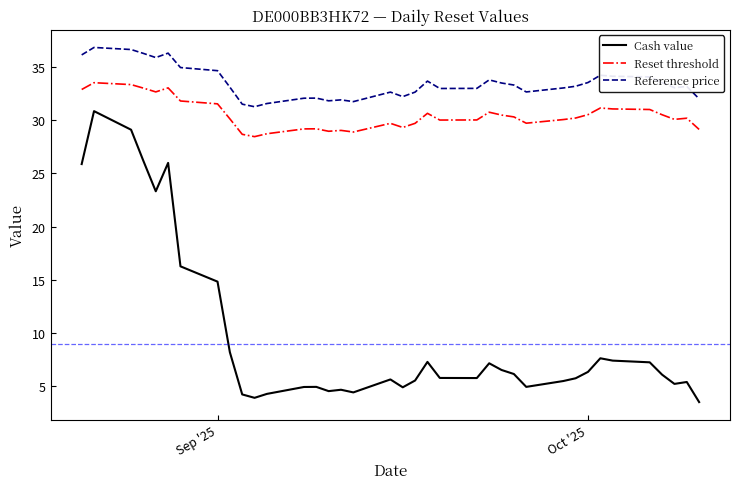

How many lines are shown in the chart?

3